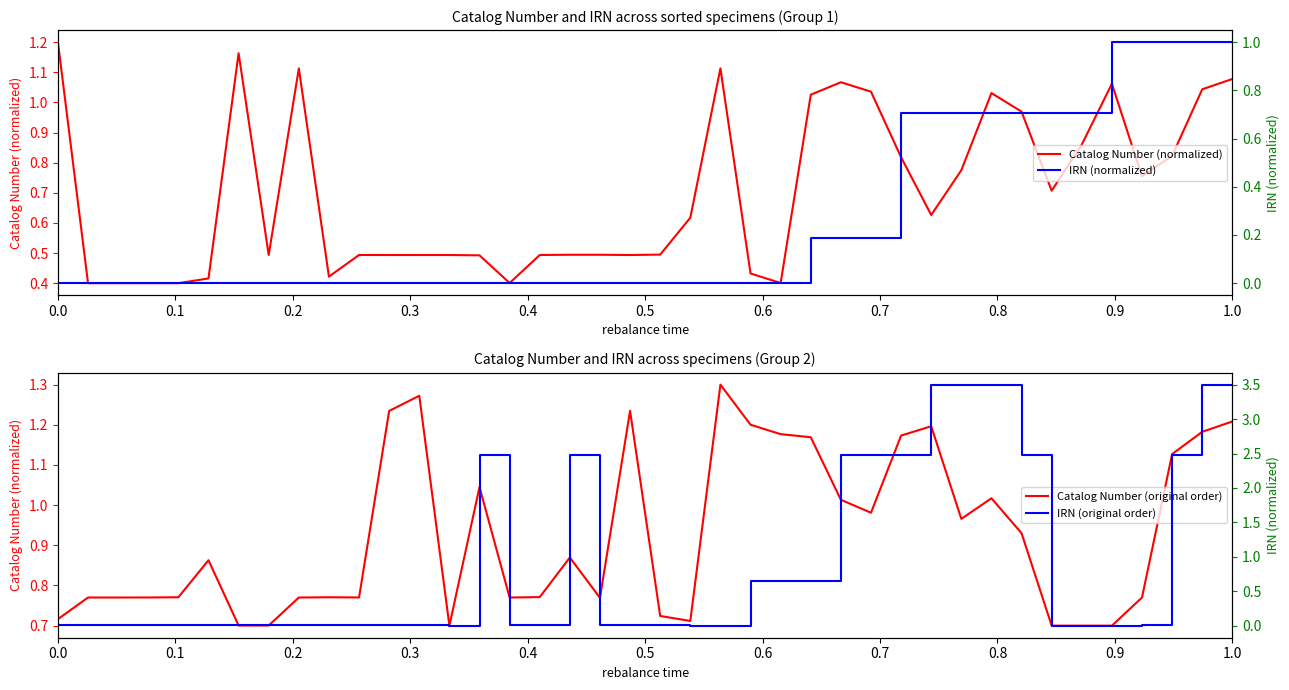

At which category does the chart reach its peak across all series?

1.0